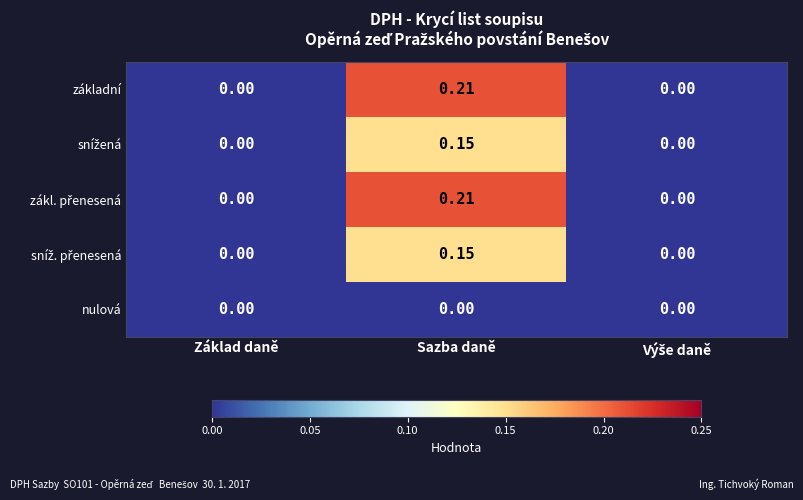

At which category is the sum across all series the highest?

Sazba daně